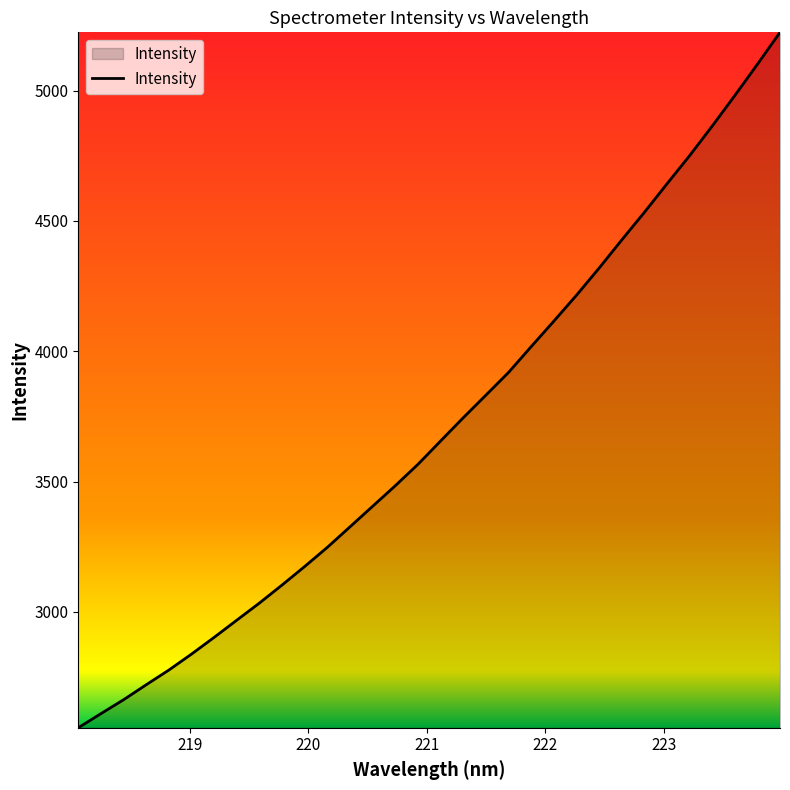

What is the maximum value shown in the chart?

5223.6